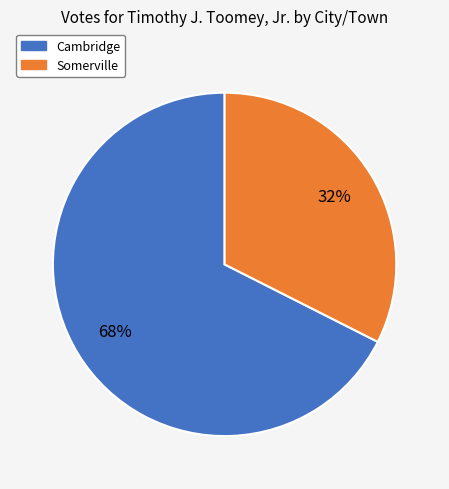

Is it true that Cambridge is 54% of the pie?

False